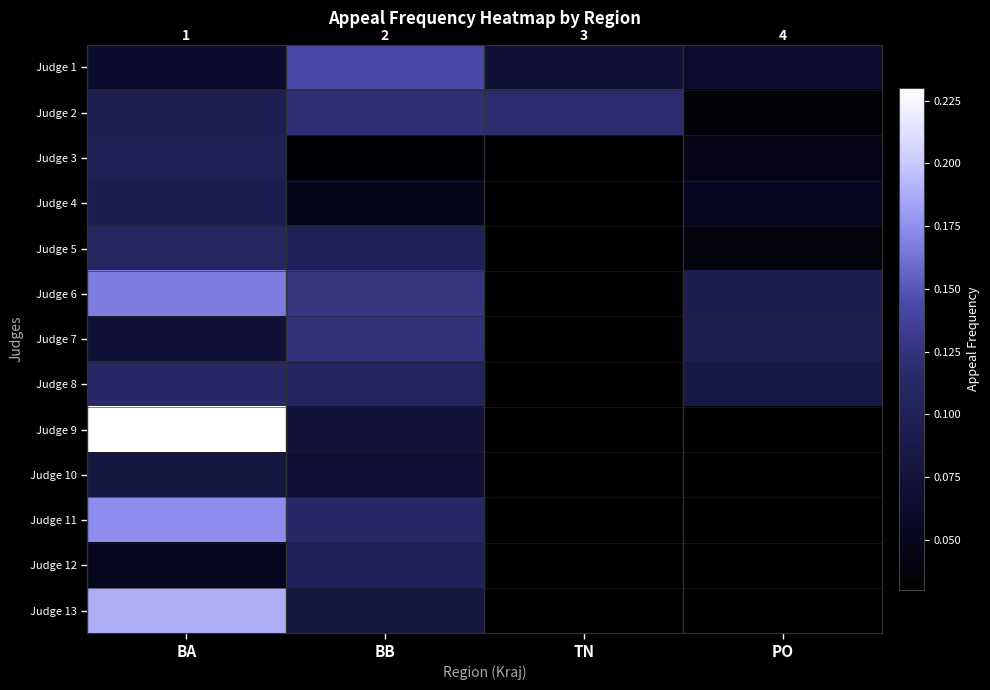

Which has a higher value, PO or TN?

TN